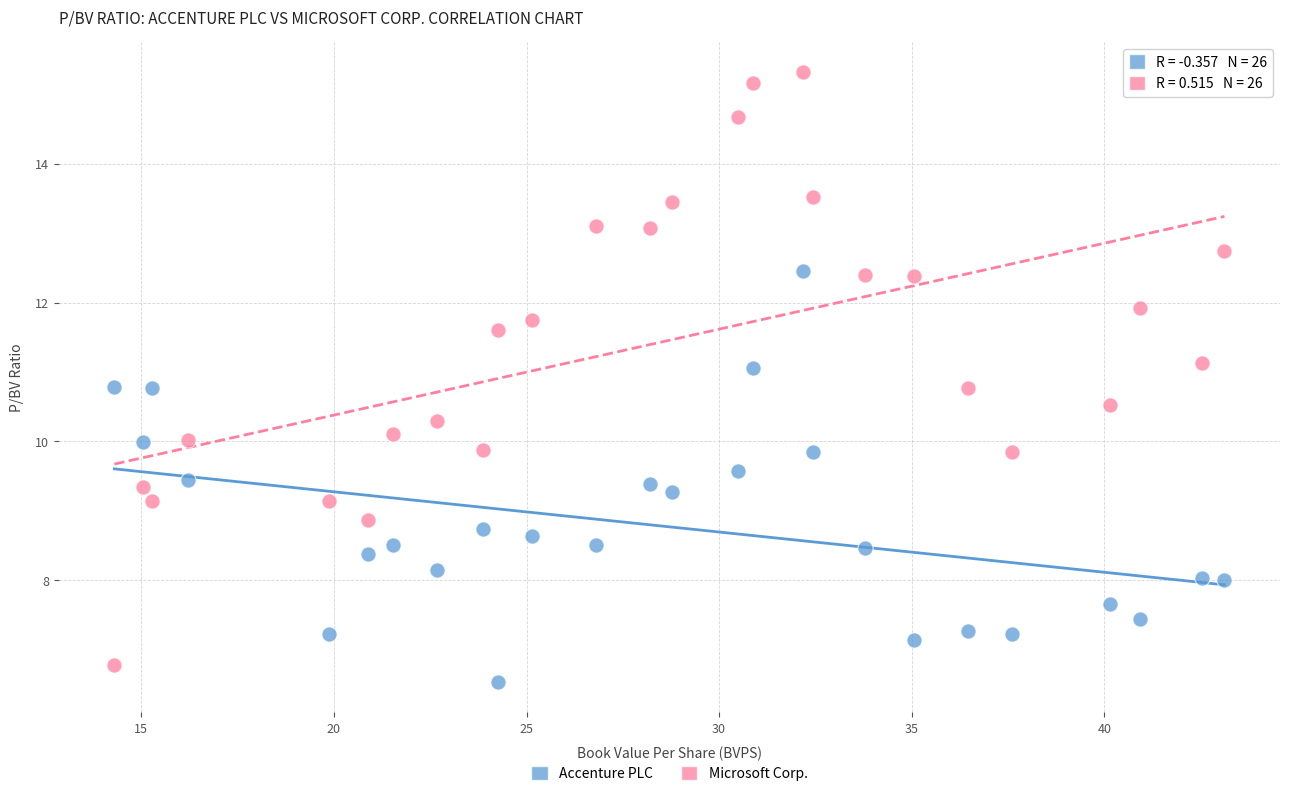

Across all data points, what is the range of X values (max minus min)?

28.8